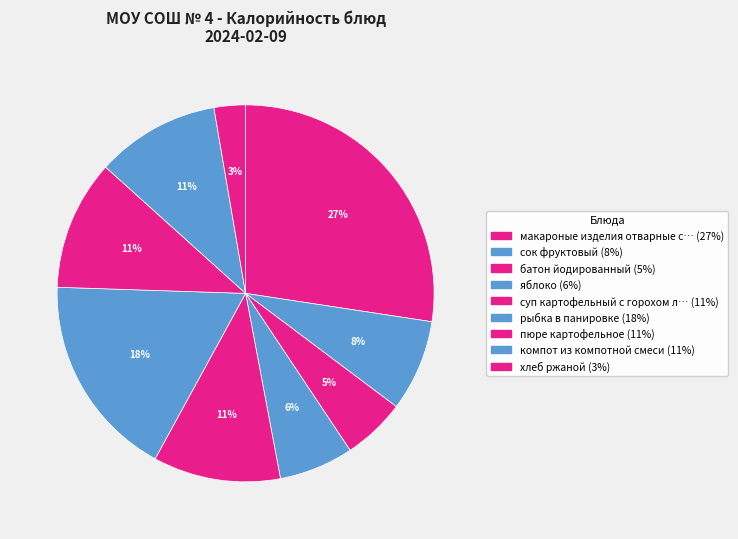

How many segments does this pie chart have?

9